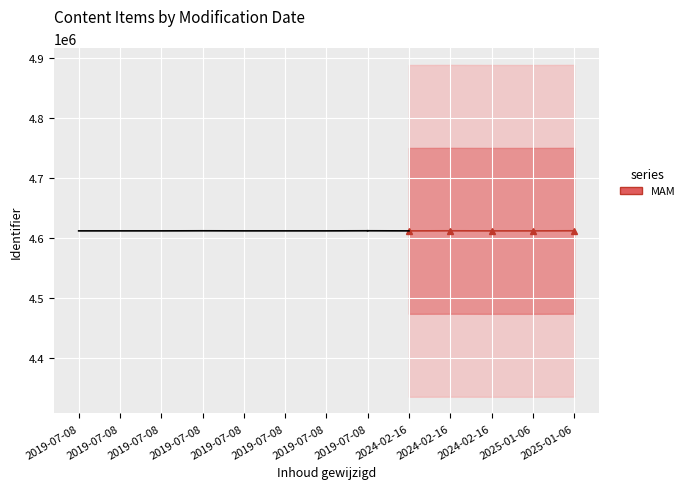

Is it true that the value at 2025-01-06 is 4612102?

True